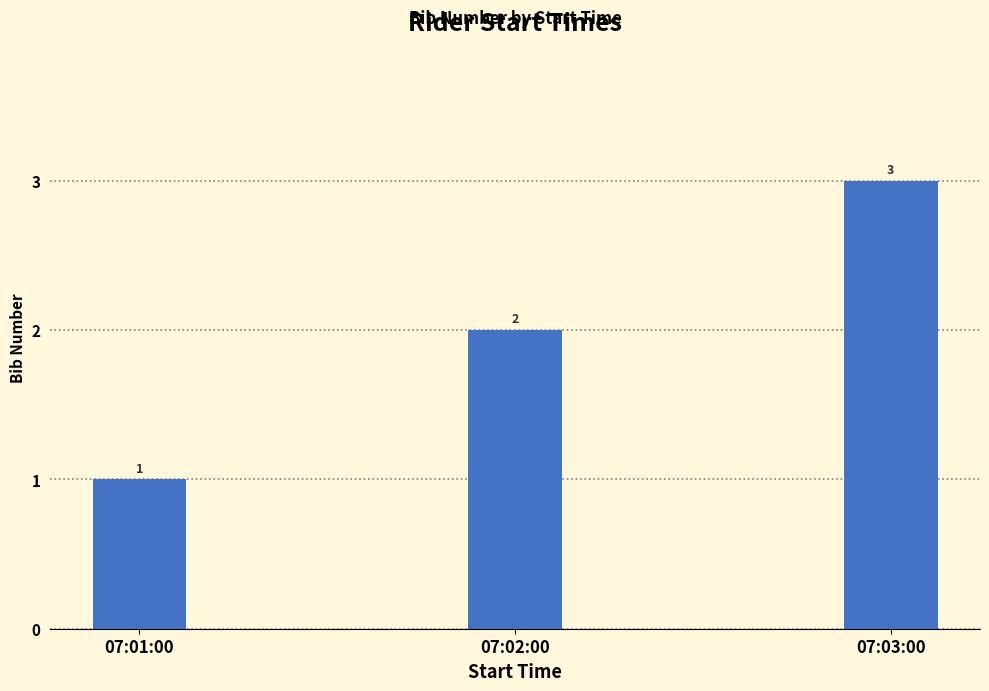

How many values are below 2?

1